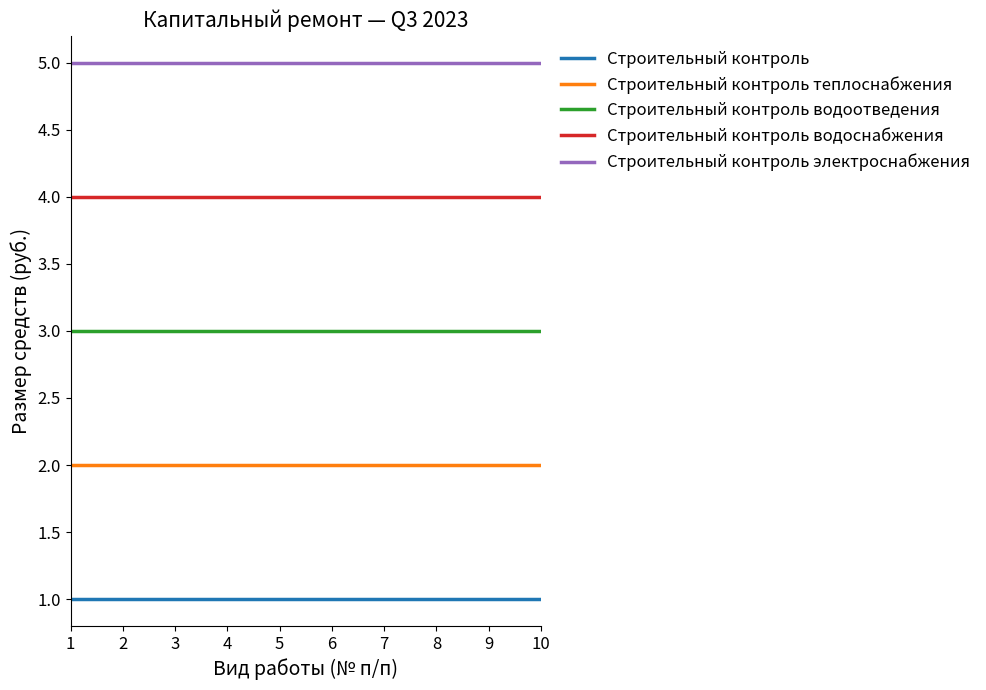

What value does the Строительный контроль теплоснабжения series have at 7?

2